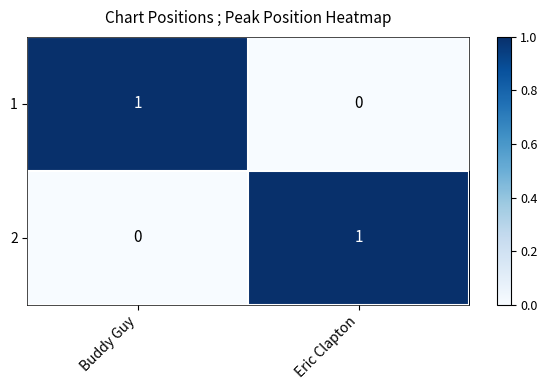

At Eric Clapton, list the series in order from largest to smallest.

2, 1